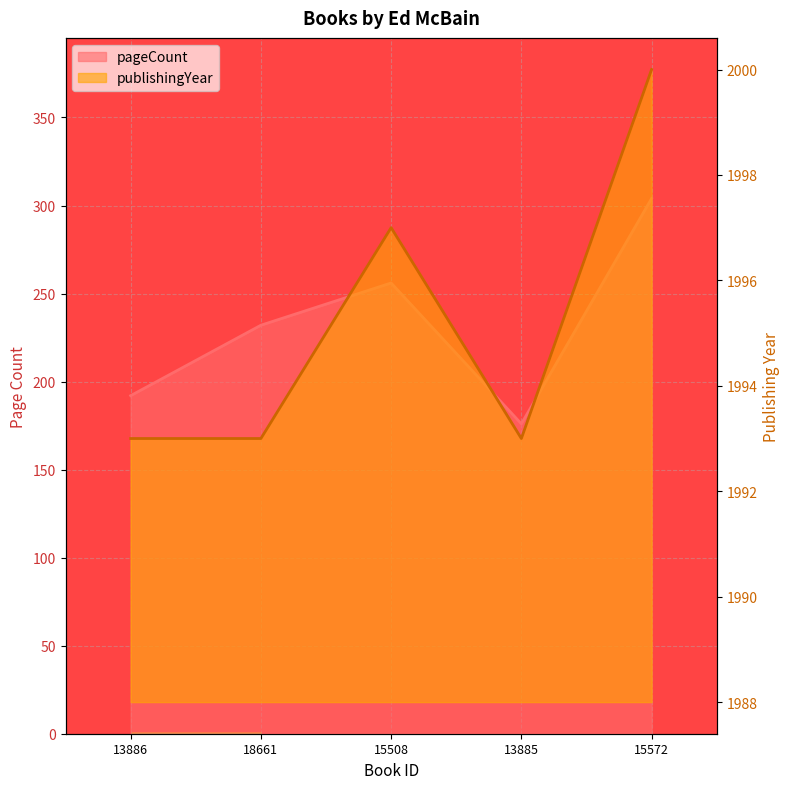

How many publishingYear values are between 1993 and 1997?

4